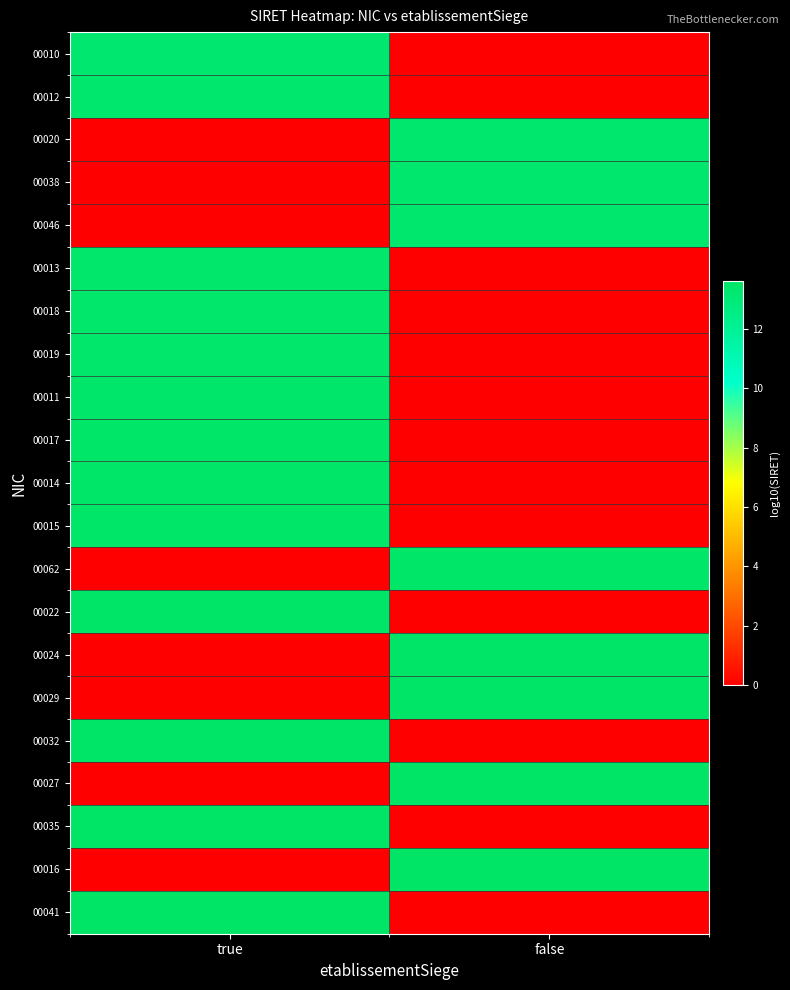

What is the greatest value displayed?

13.6